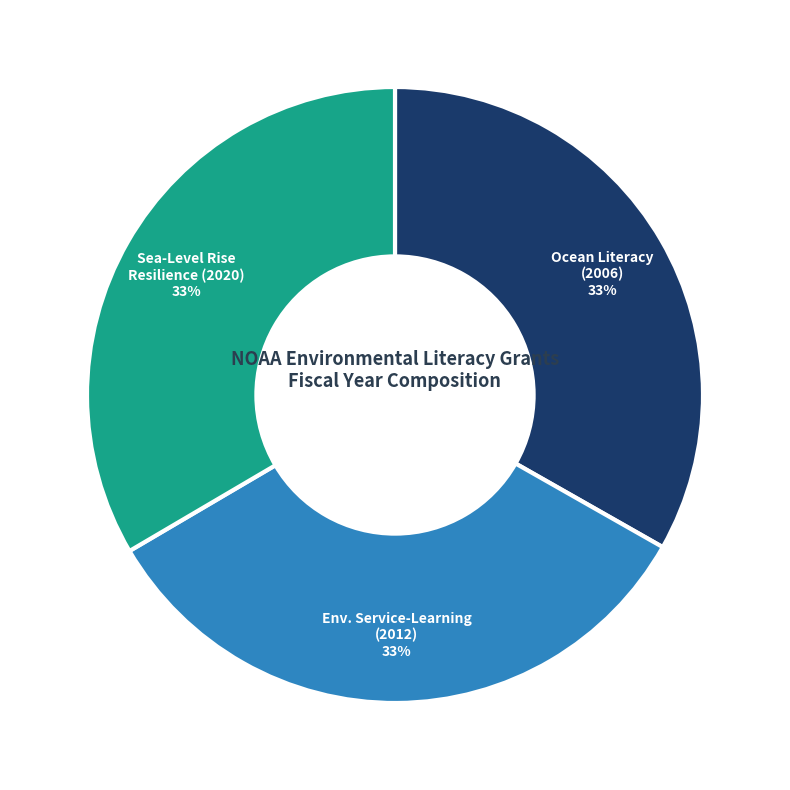

Does any single category account for the majority?

No